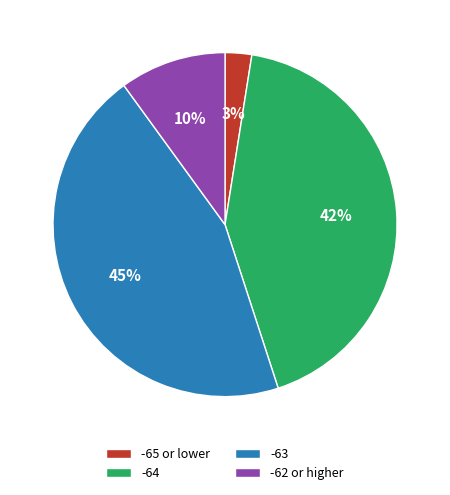

Rank the categories by value from highest to lowest.

-63, -64, -62 or higher, -65 or lower